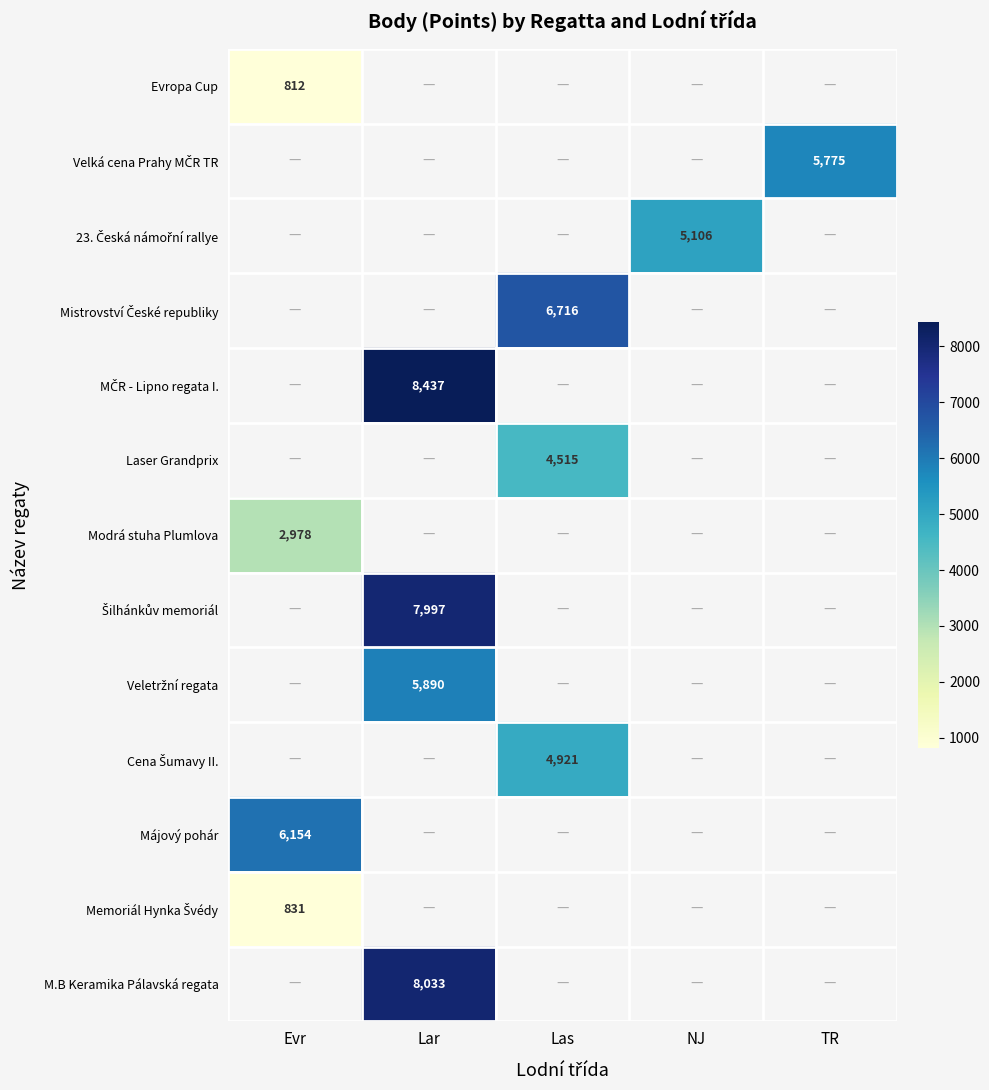

At how many categories does at least one series exceed 4541?

5